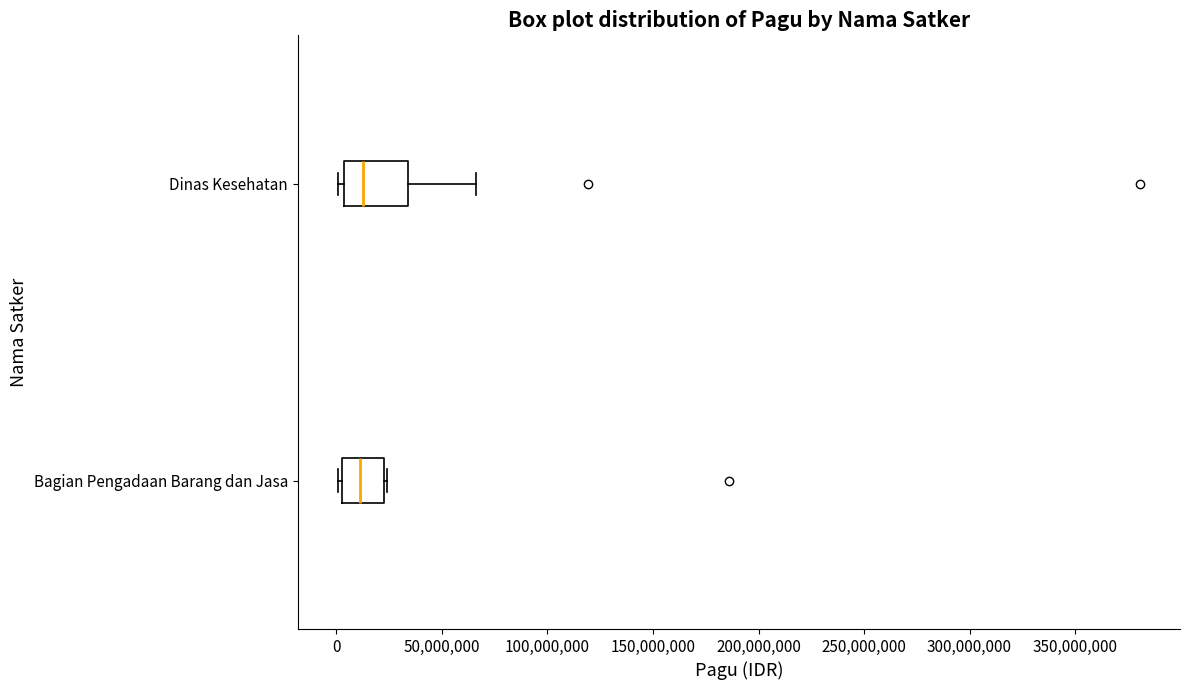

Where does the right whisker of the box for Dinas Kesehatan end on the x-axis? The values are not printed on the chart, so give them approximately, as read against the axis.

65000000